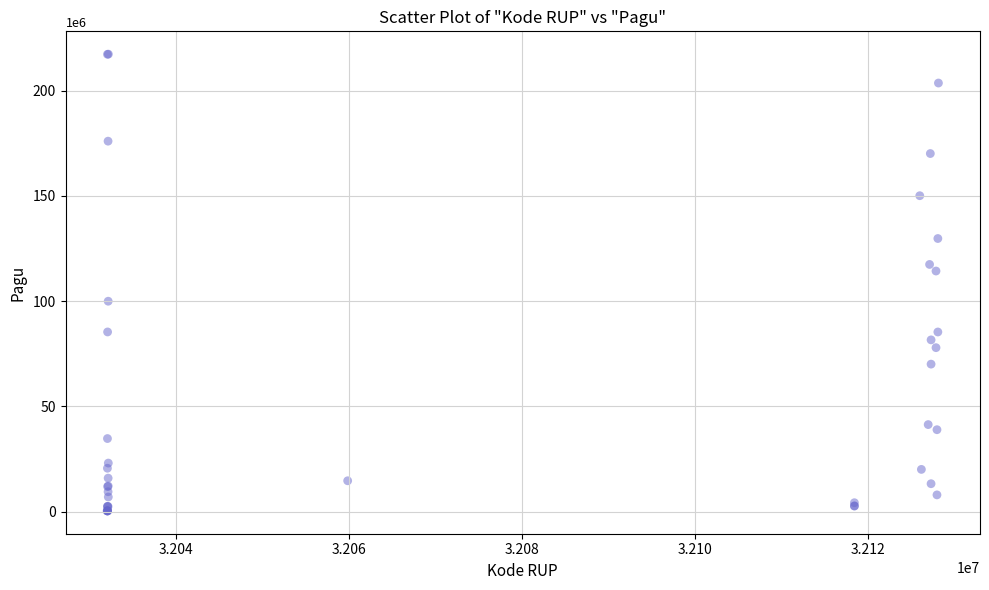

What Y value in the scatter plot is closest to 108830000?

114296000